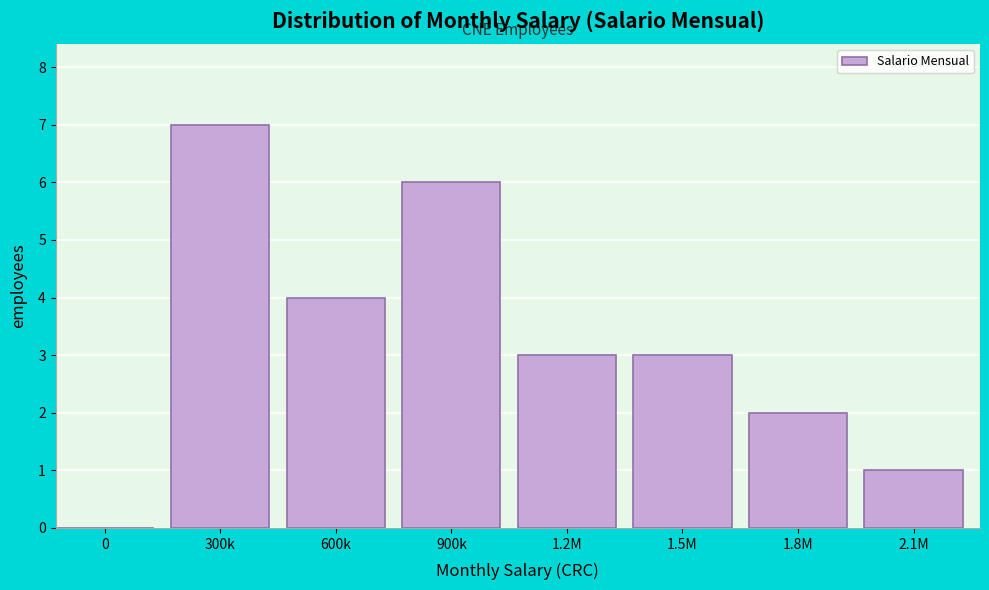

Reading right to left, transcribe all the data shown in this chart.

2.1M=1	1.8M=2	1.5M=3	1.2M=3	900k=6	600k=4	300k=7	0=0